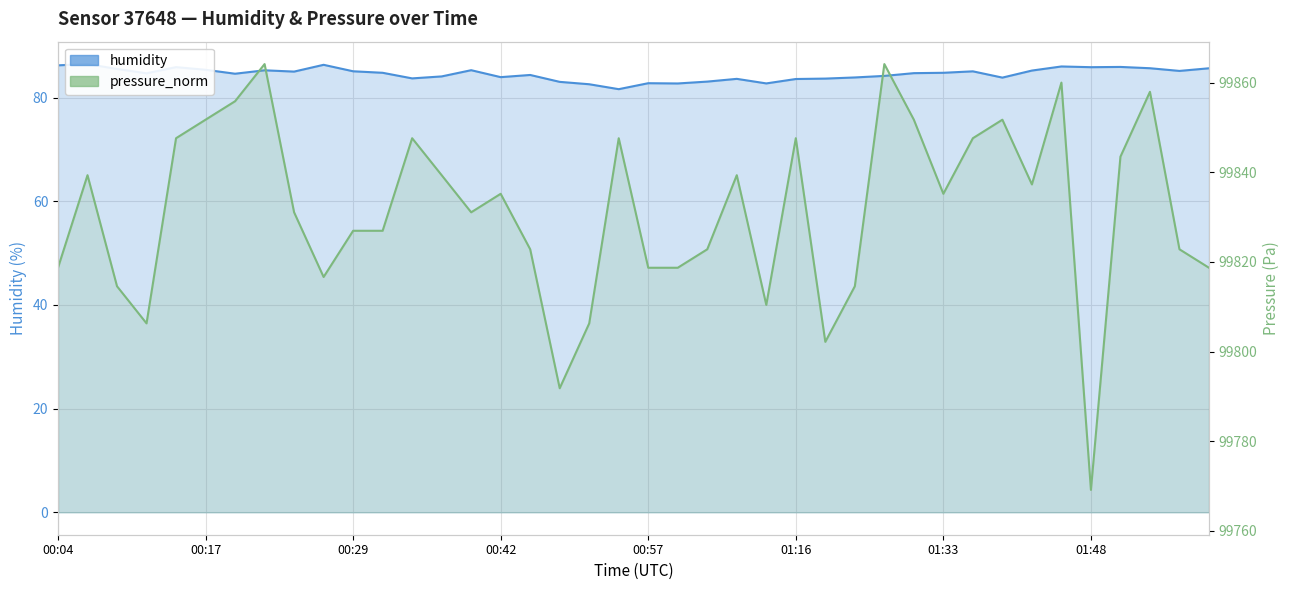

What is the difference between the maximum and second lowest values in the humidity series?

3.9